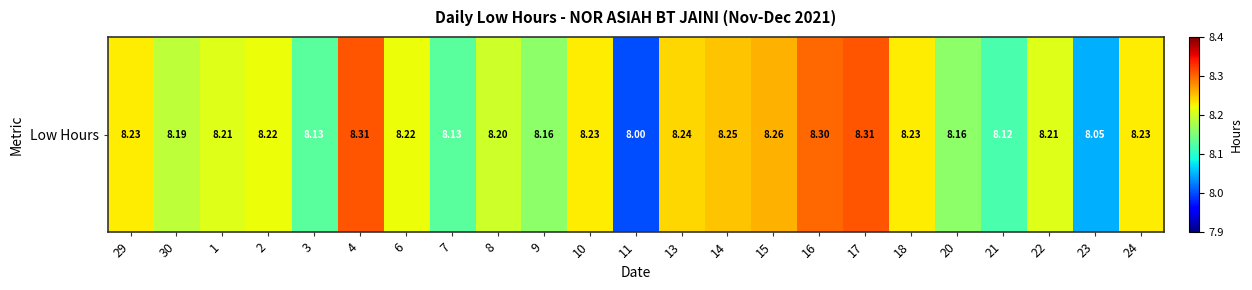

What is the difference between the maximum and second lowest values?

0.3